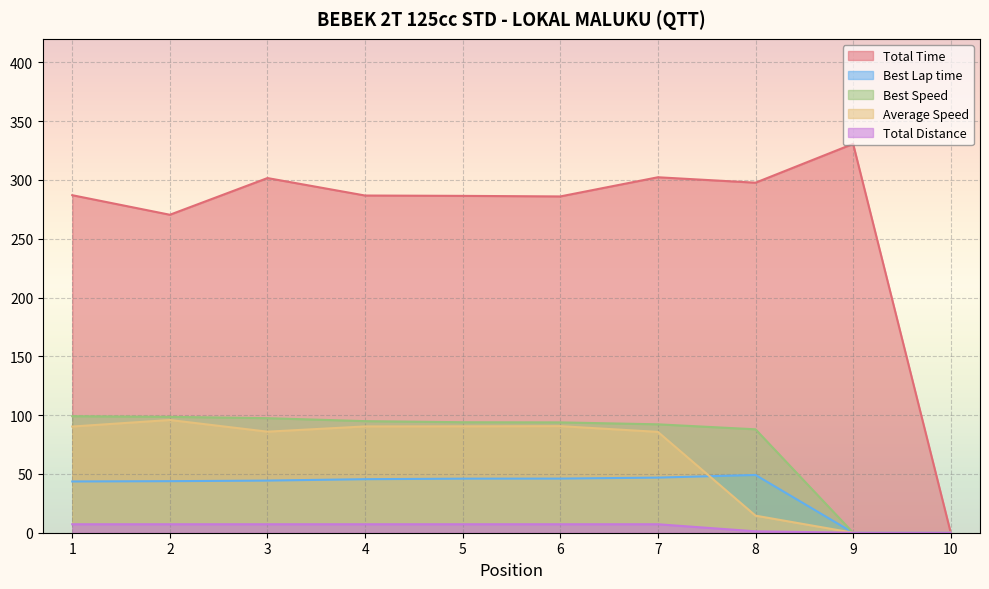

What are all the series names shown in the legend?

Total Time, Best Lap time, Best Speed, Average Speed, Total Distance